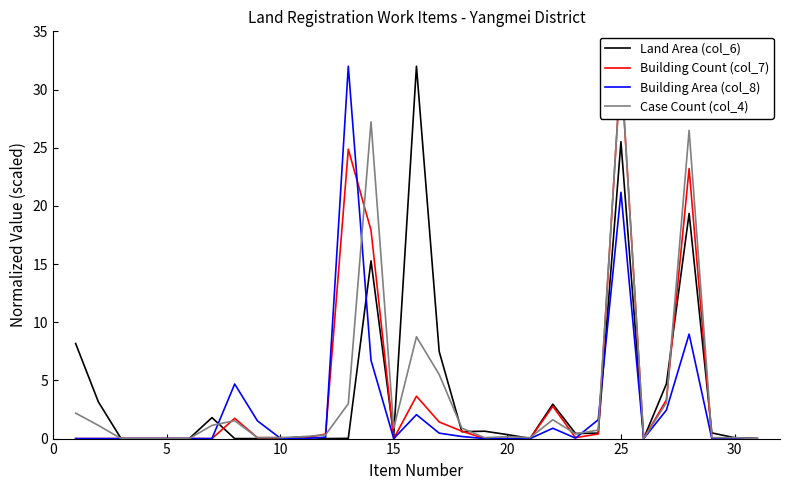

What is the highest value of the Land Area (col_6) series?

32.0